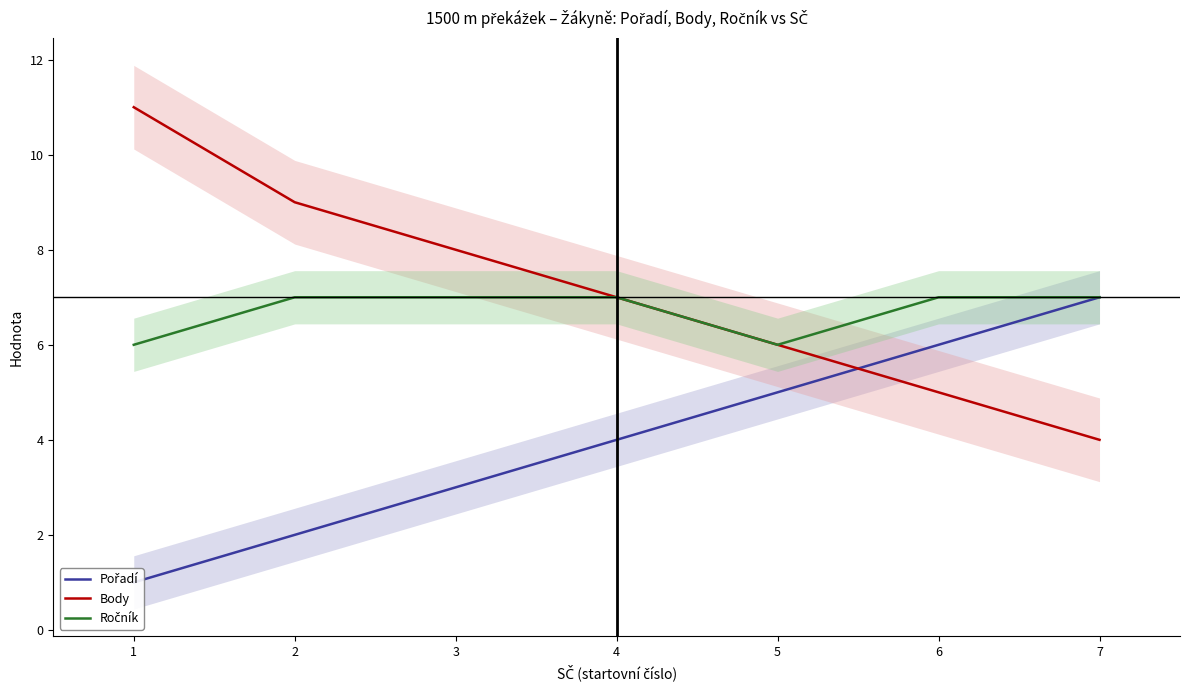

What is the sum of the Body values at 3 and 5?

14